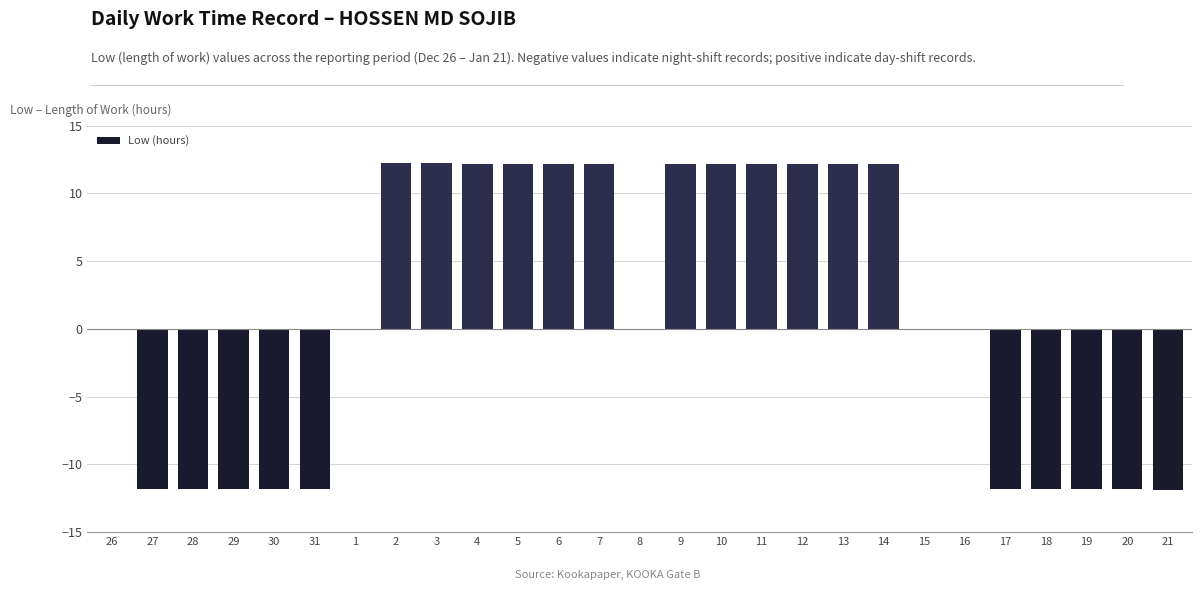

What is the sum of all values?

27.8